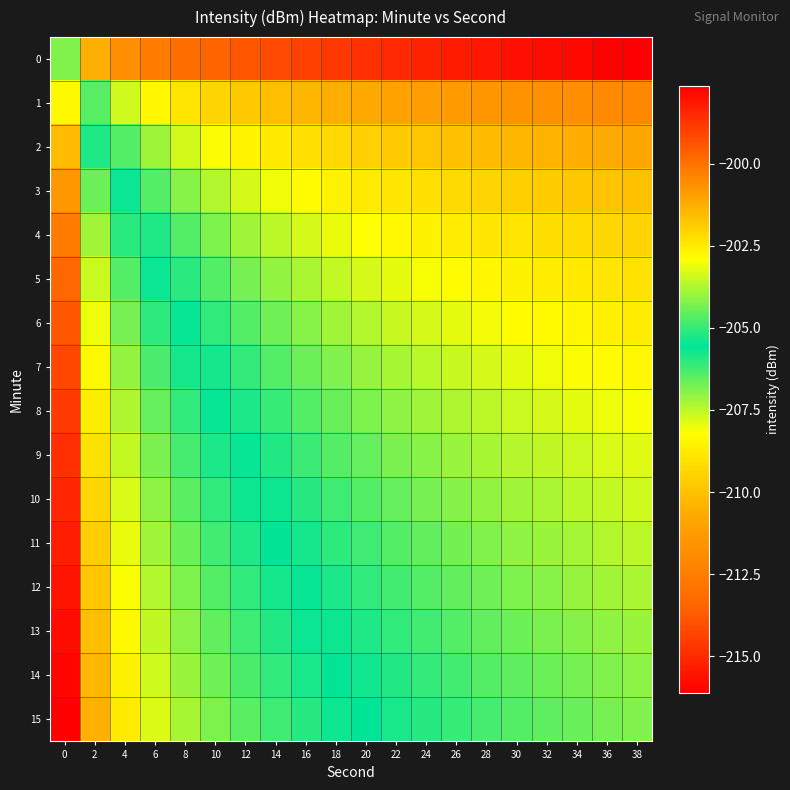

Count the number of data series in this chart.

16